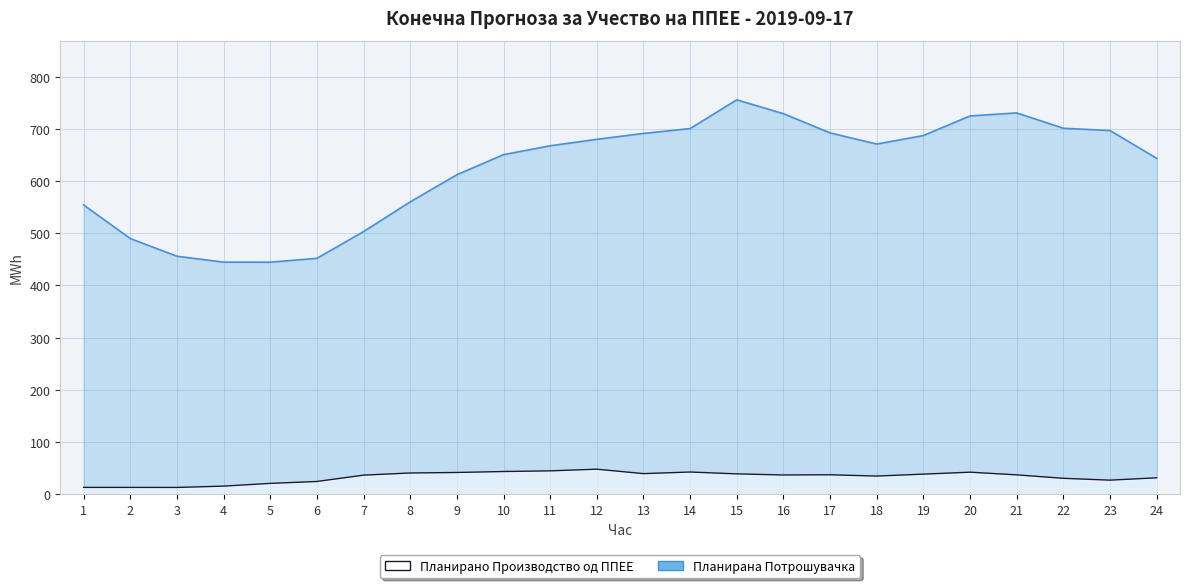

What are all the series names shown in the legend?

Планирано Производство од ППЕЕ, Планирана Потрошувачка